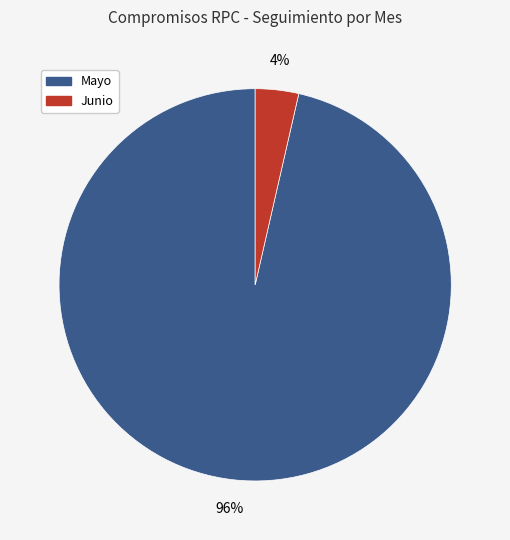

What percentage is the Junio slice, to the nearest percent?

4%